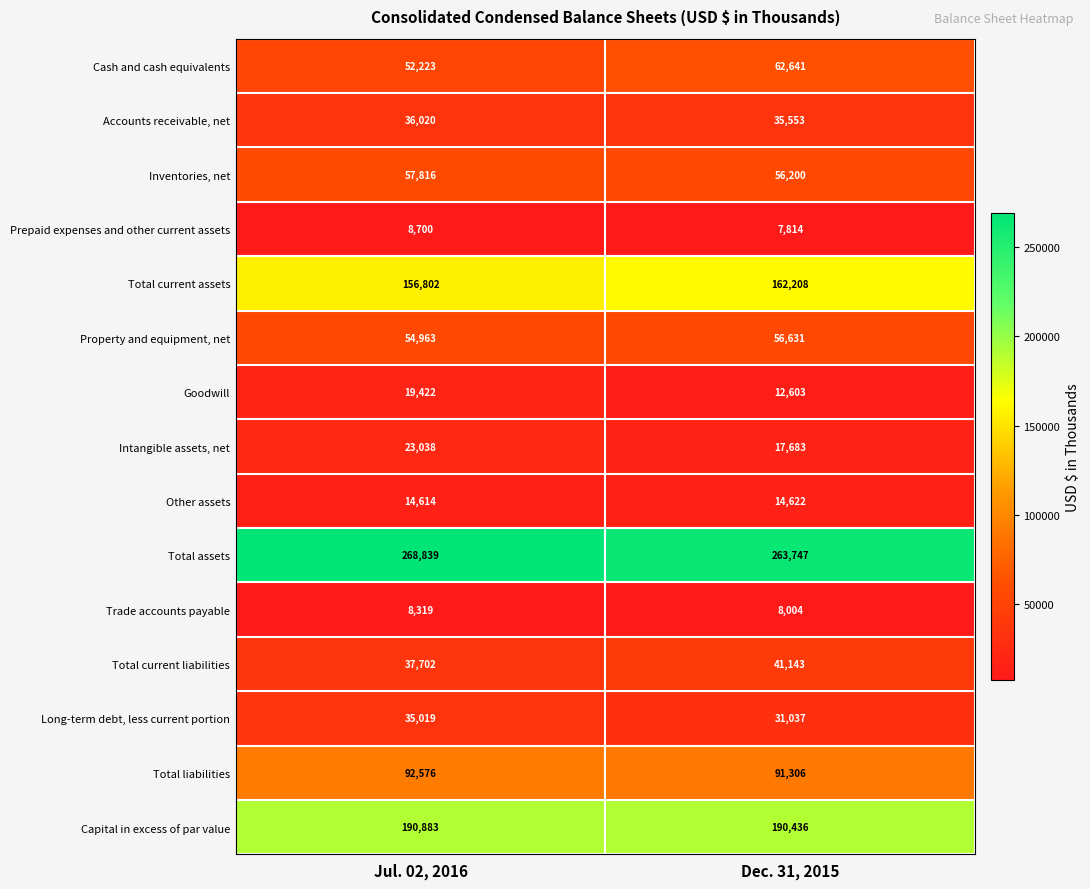

What is the difference between the highest and lowest values at Jul. 02, 2016?

260520